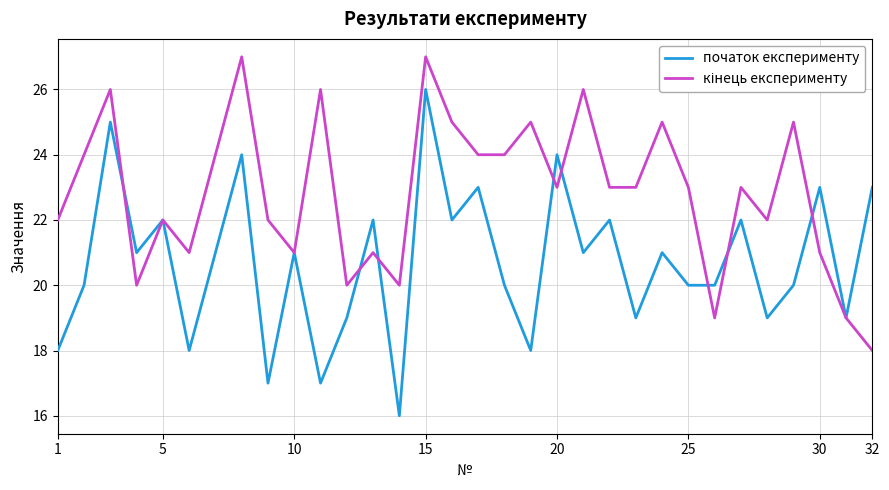

What is the smallest value displayed?

16